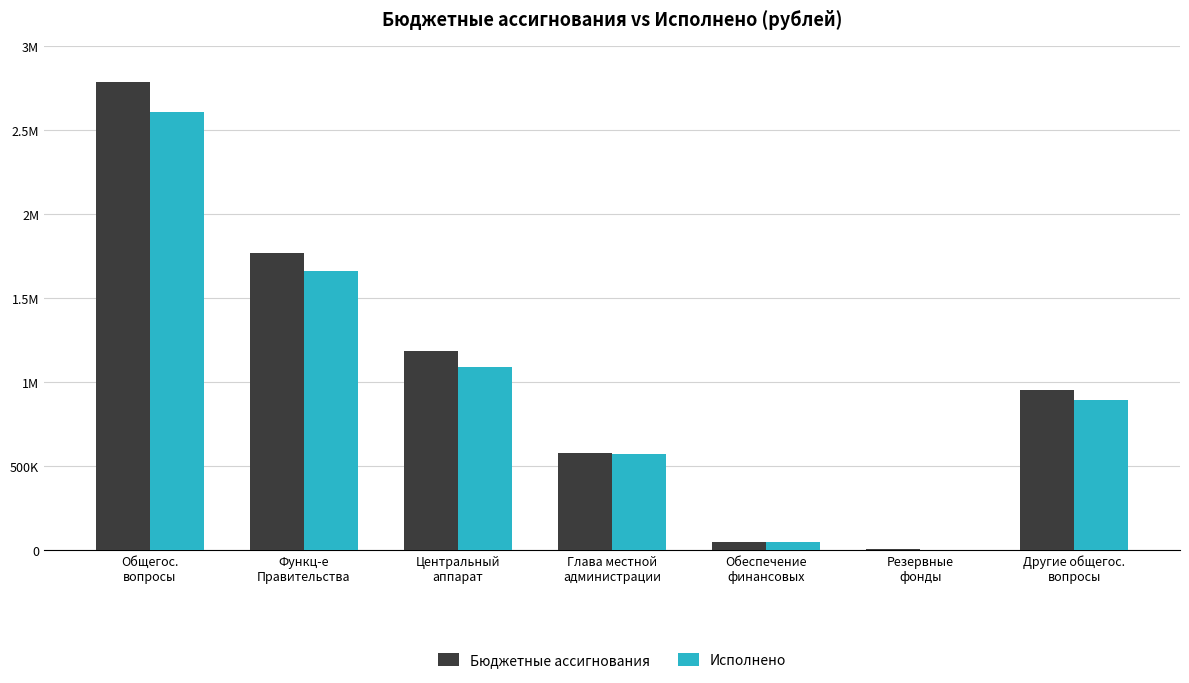

What are all the series names shown in the legend?

Бюджетные ассигнования, Исполнено